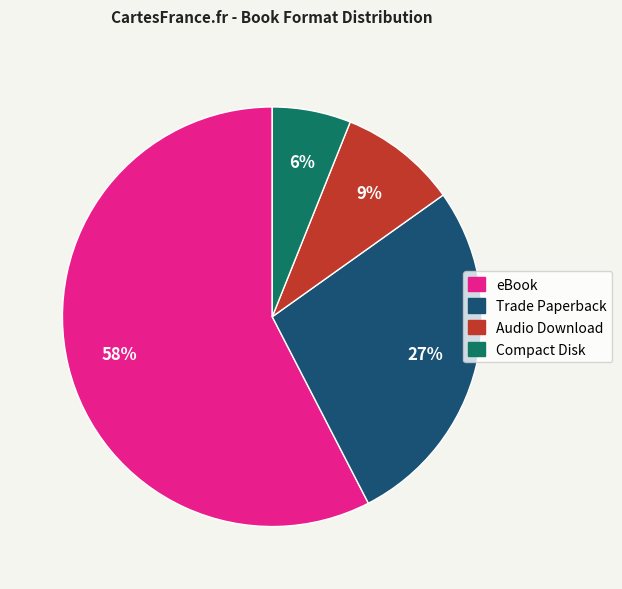

How many segments does this pie chart have?

4